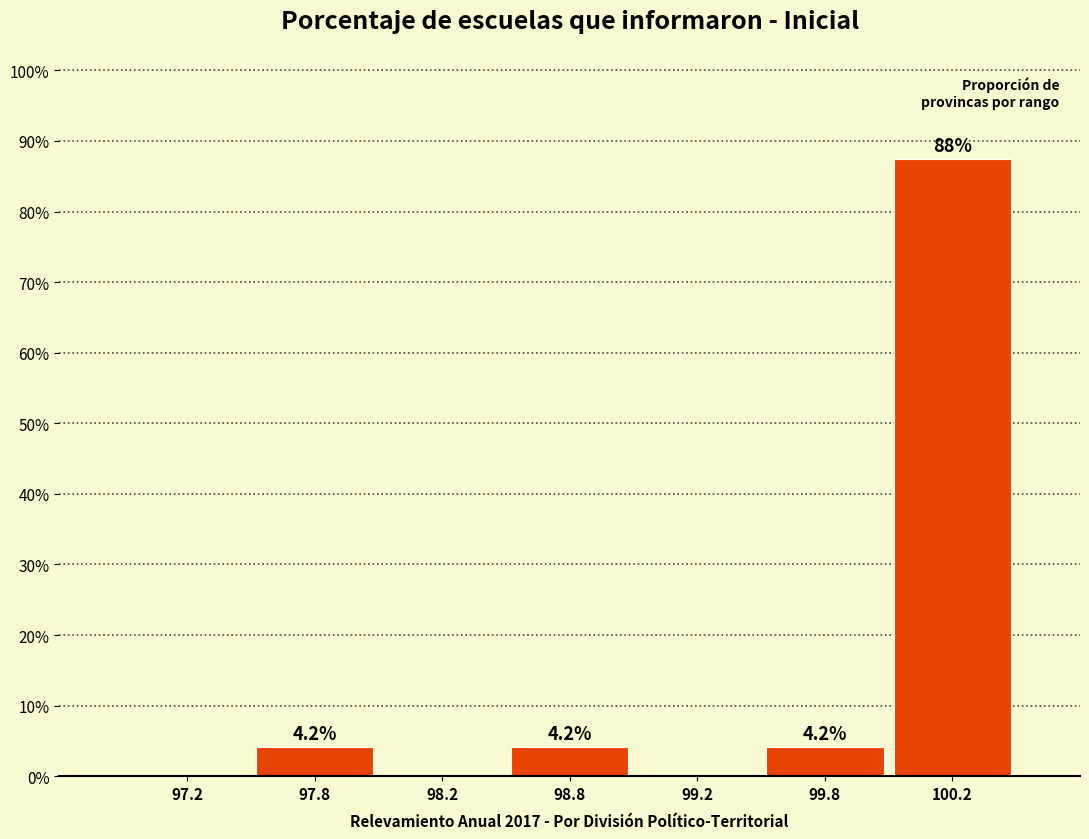

Reading left to right, transcribe all the data shown in this chart.

97.2=0.0	97.8=4.2	98.2=0.0	98.8=4.2	99.2=0.0	99.8=4.2	100.2=87.5